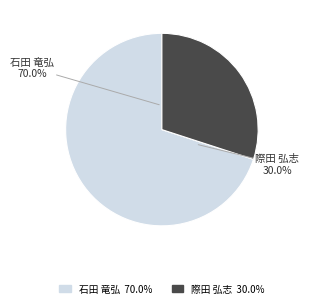

Is it true that 石田 竜弘 is 58% of the pie?

False